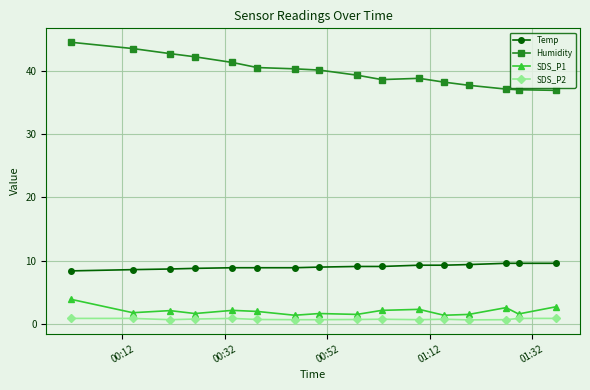

True or false: SDS_P2 and Temp intersect in this chart.

False